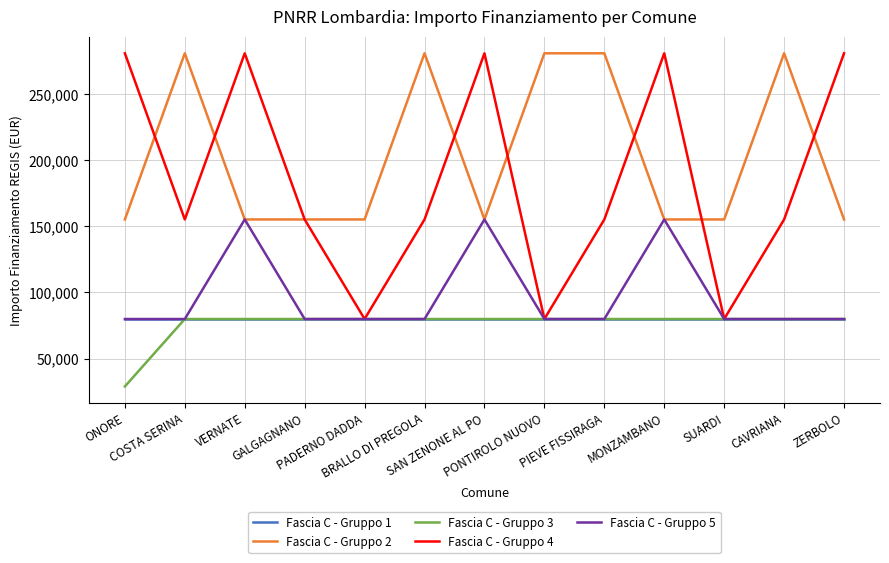

What is the sum of the Fascia C - Gruppo 2 values at GALGAGNANO and PADERNO DADDA?

310468